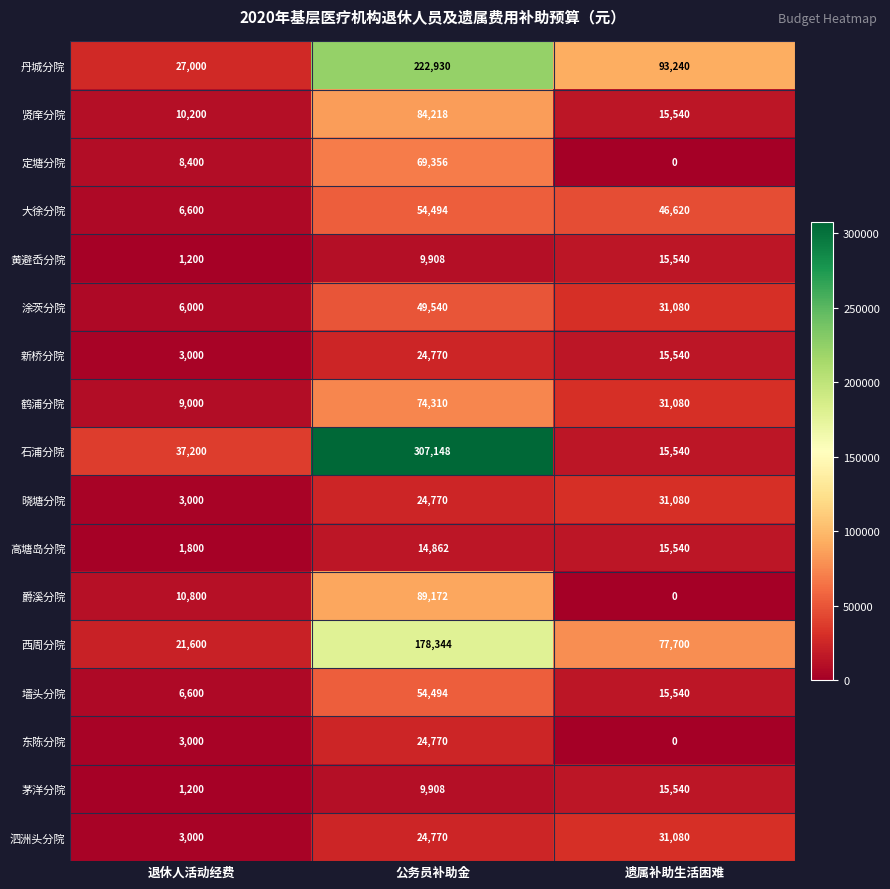

What is the difference between the maximum and minimum values in the 大徐分院 series?

47894